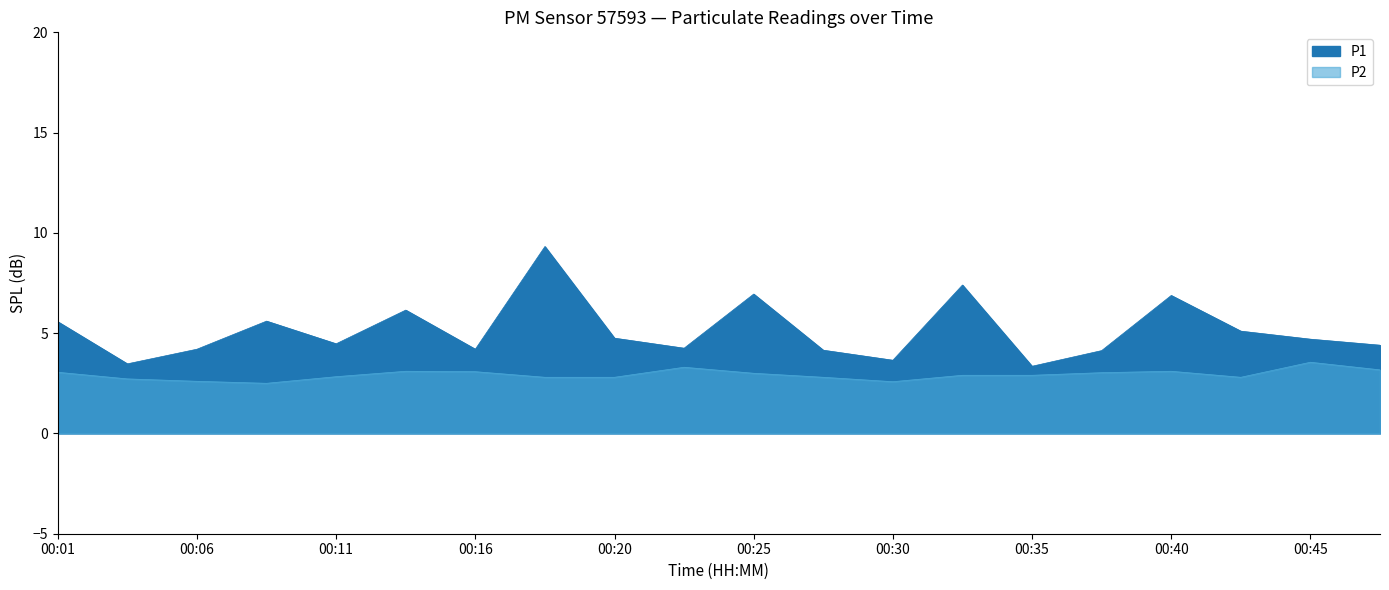

How many lines are shown in the chart?

2